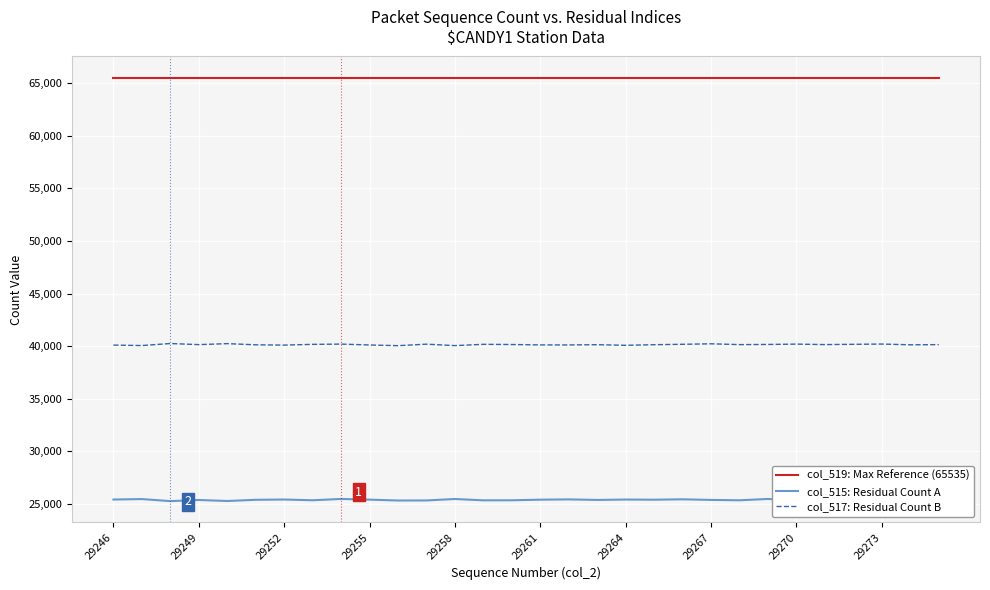

True or false: col_519: Max Reference (65535) and col_517: Residual Count B intersect in this chart.

False